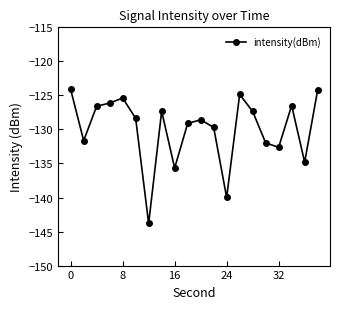

How many series are shown in this chart?

1